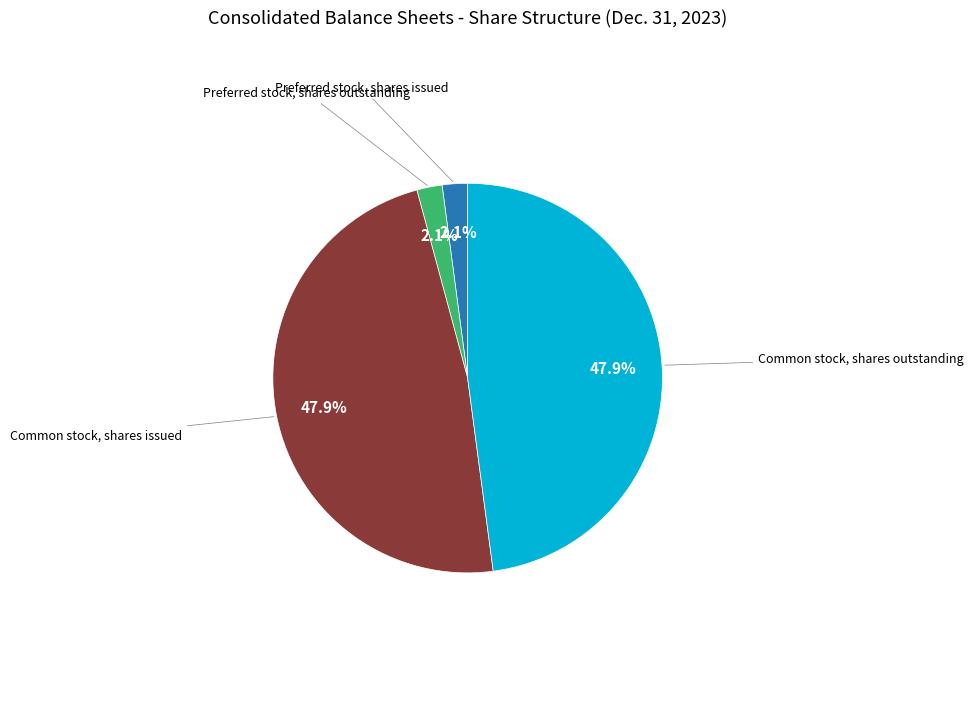

Is there a majority slice in this chart?

No